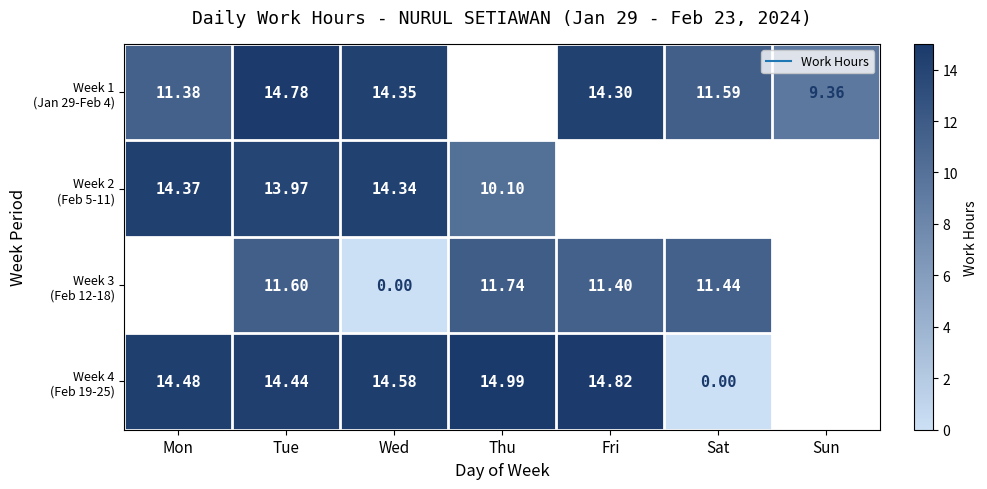

What is the total value across all series at Wed?

43.3